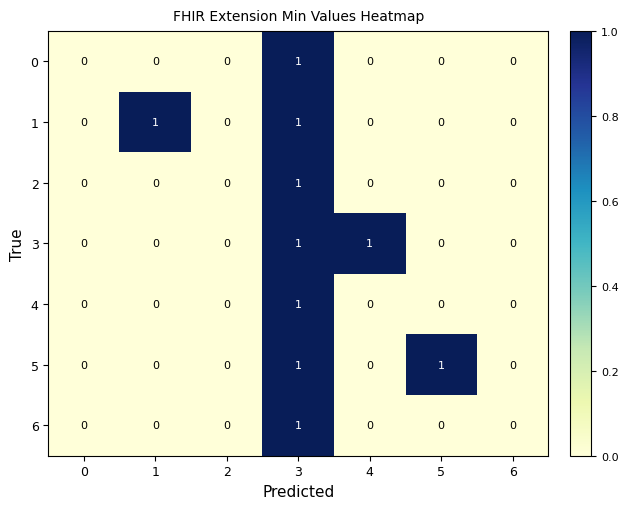

The 0 series shows 0 at 5. True or false?

True